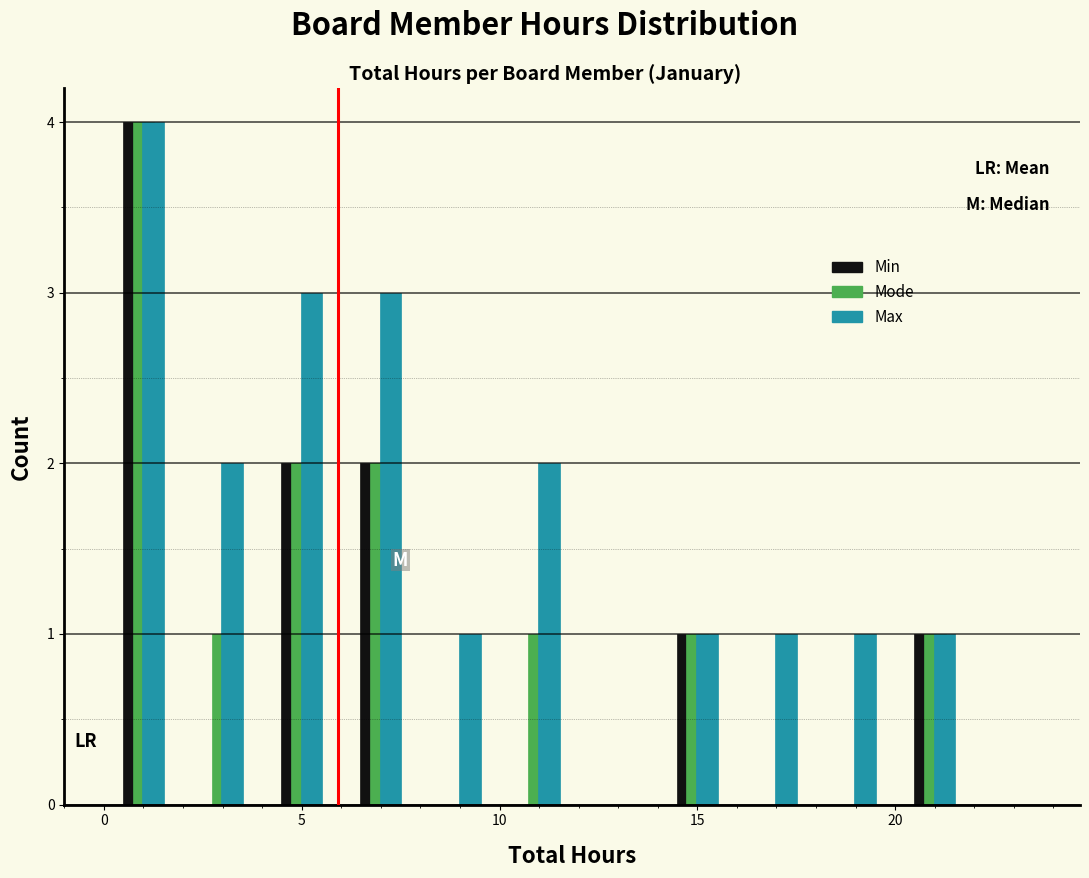

What is the height of the Max bar covering 16 to 18 on the x-axis? The values are not printed on the chart, so give them approximately, as read against the axis.

1